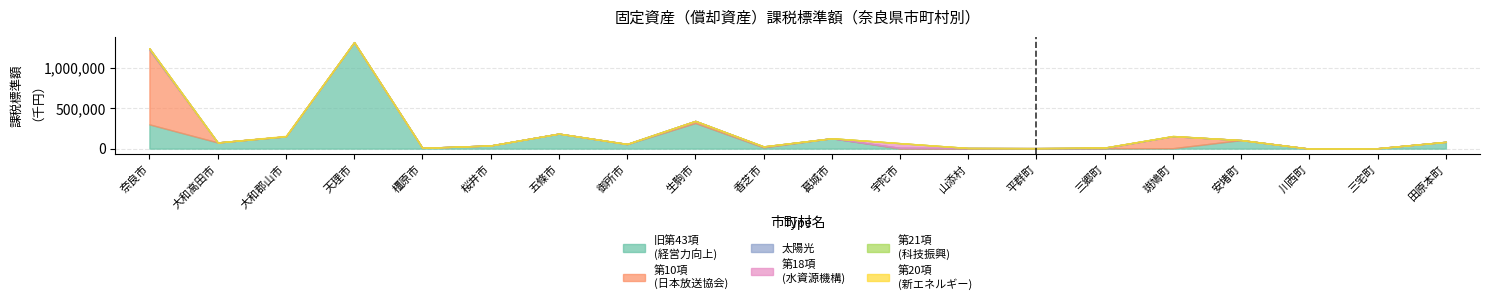

Does the chart have visible grid lines?

Yes